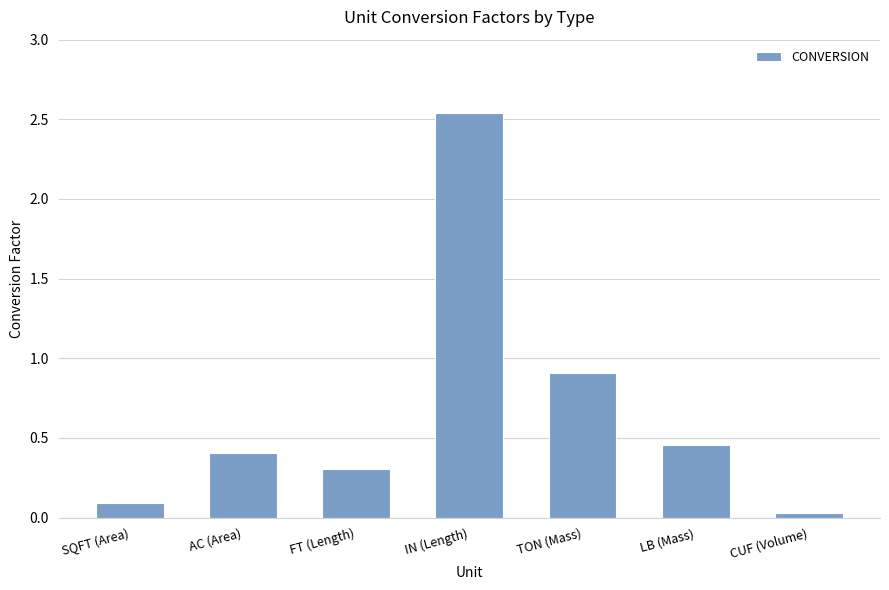

Rank the categories by value from highest to lowest.

IN (Length), TON (Mass), LB (Mass), AC (Area), FT (Length), SQFT (Area), CUF (Volume)